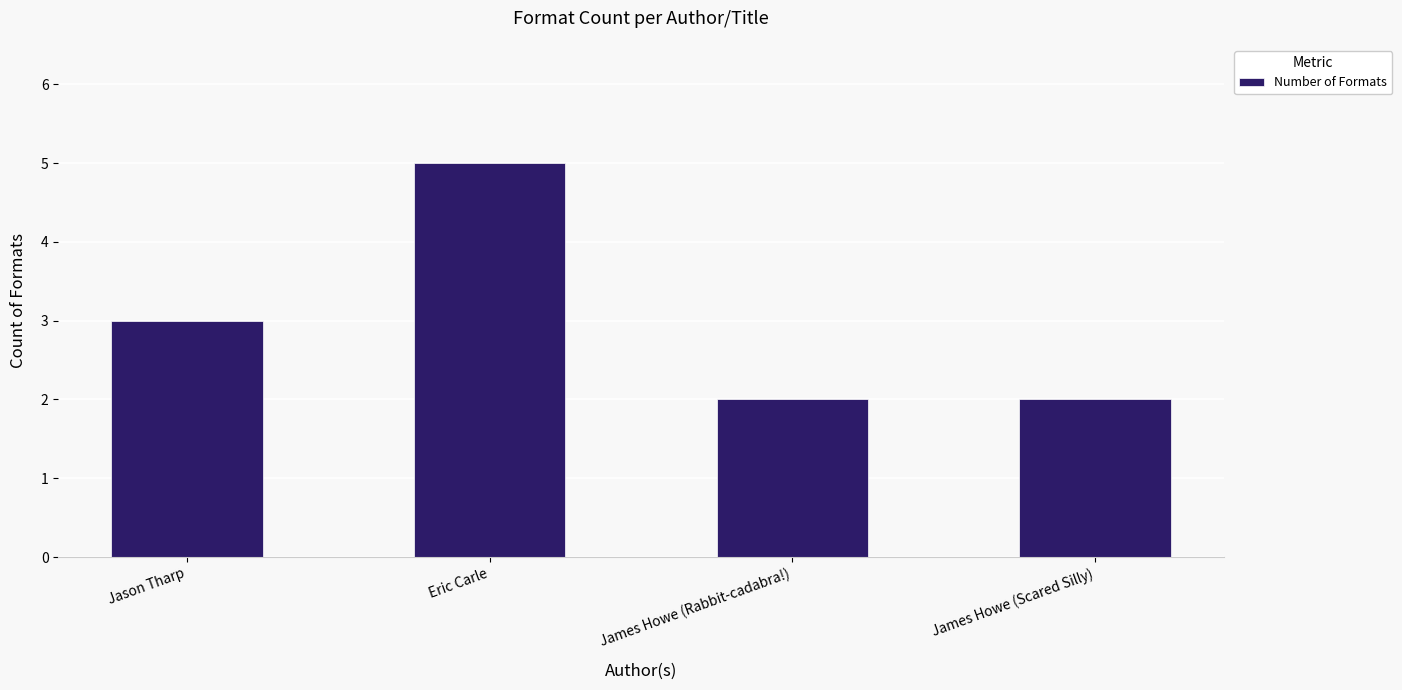

Reading left to right, extract all data points from this chart.

3	5	2	2